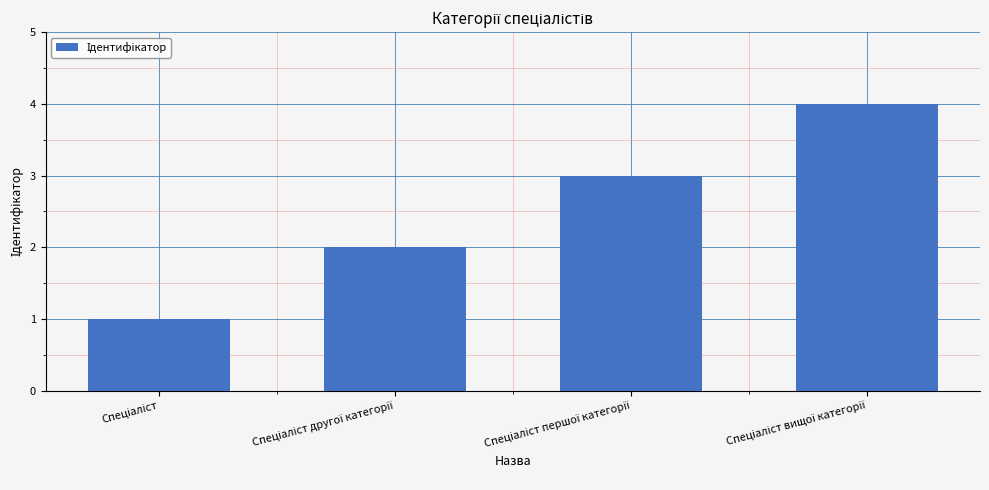

What is the sum of all values?

10